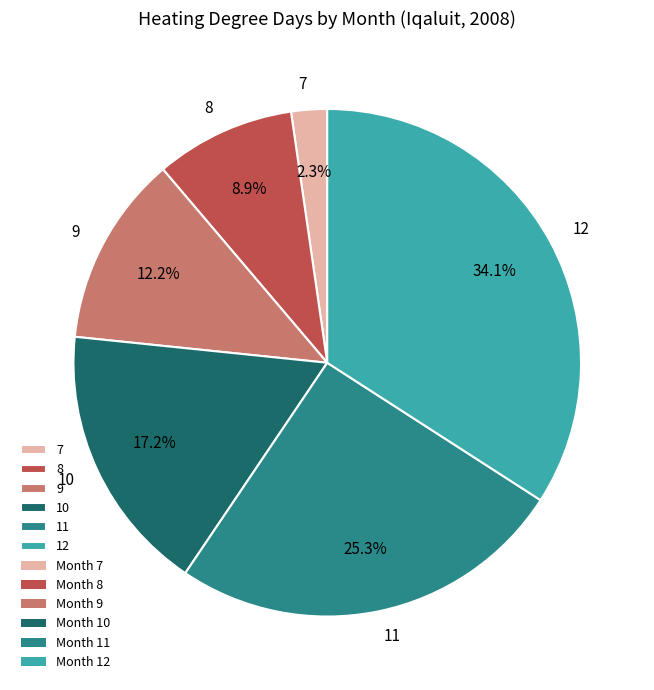

What is the largest slice in the pie chart?

12